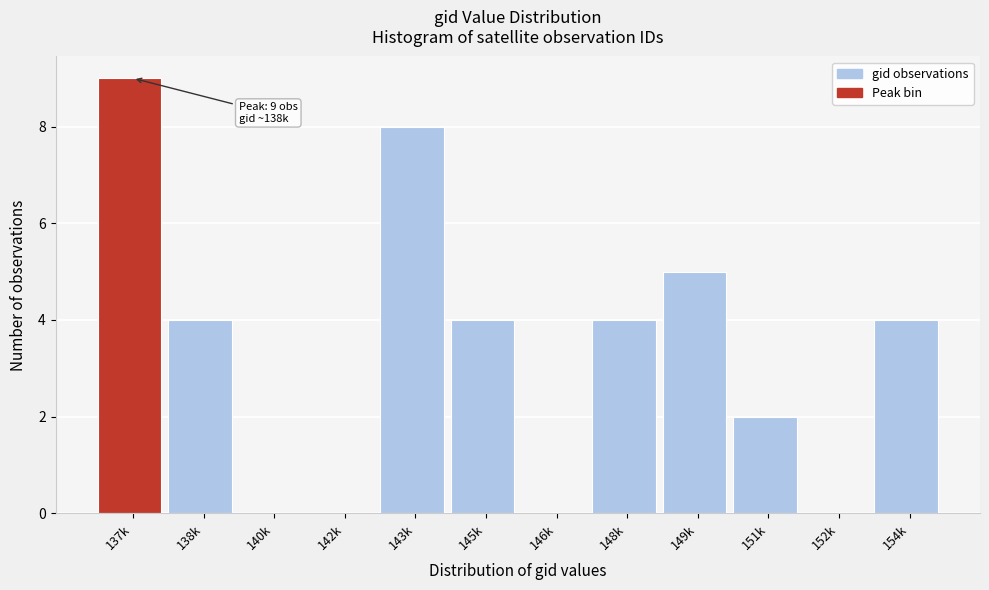

Reading left to right, what are all the values shown in this chart?

137k=9	138k=4	140k=0	142k=0	143k=8	145k=4	146k=0	148k=4	149k=5	151k=2	152k=0	154k=4